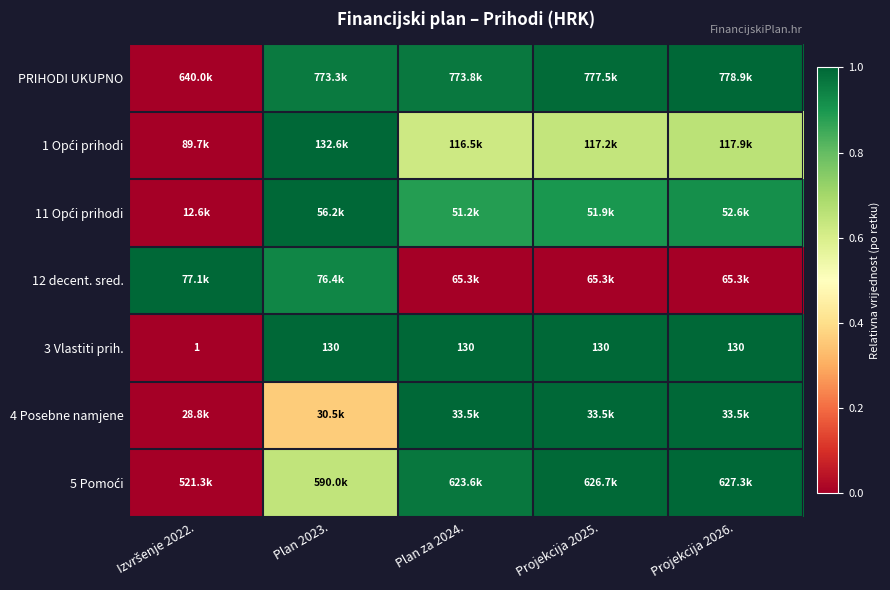

List the labels in order of 1 Opći prihodi value, largest first.

Plan 2023., Projekcija 2026., Projekcija 2025., Plan za 2024., Izvršenje 2022.